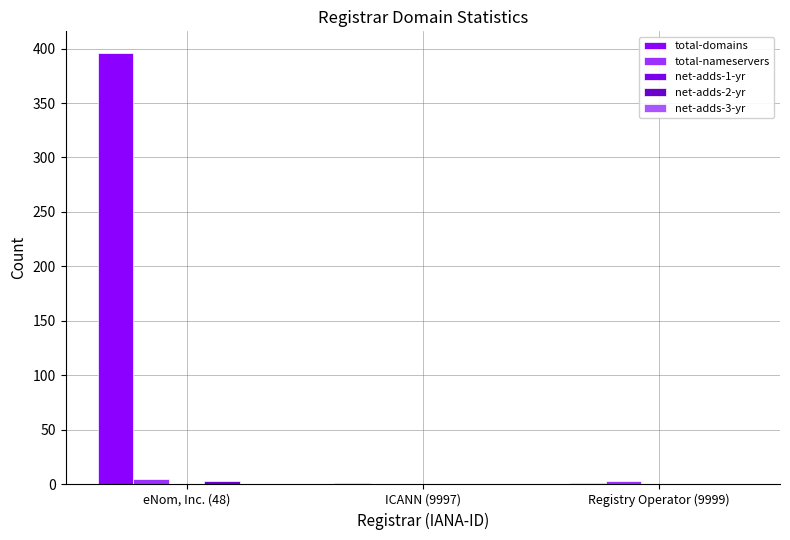

How many distinct data groups are displayed?

3